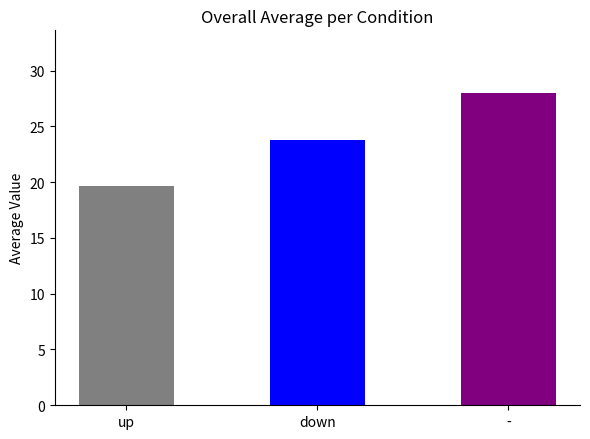

What is the smallest value displayed?

19.6